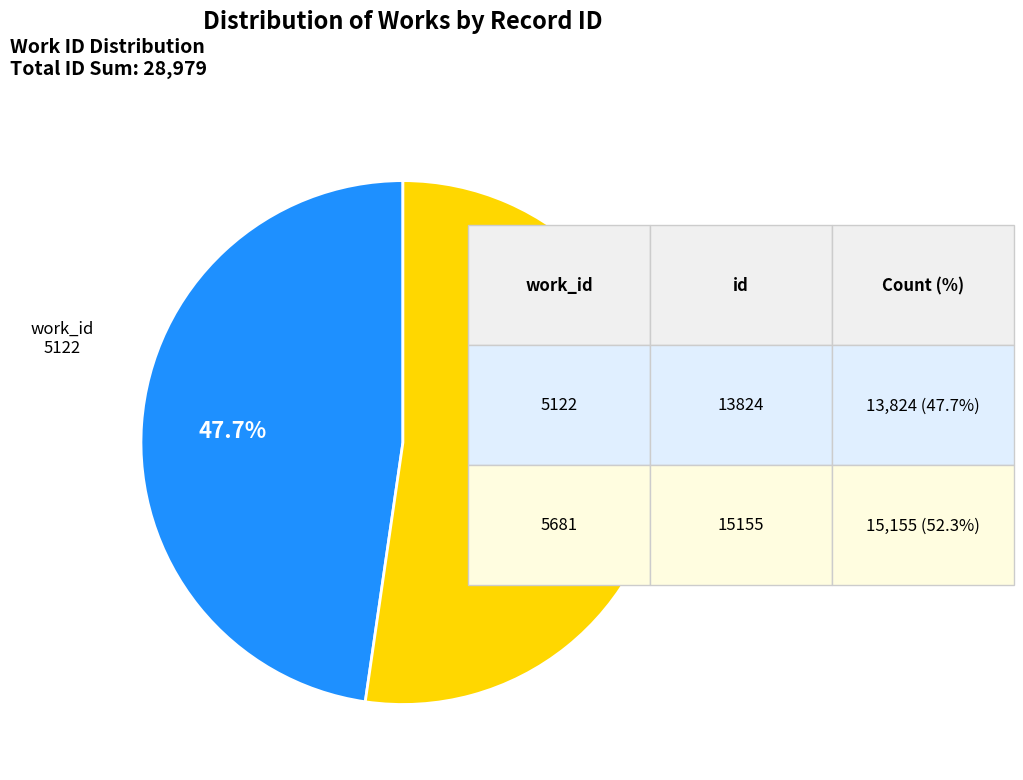

To the nearest percent, what is the difference between the largest and smallest slice percentages?

5%